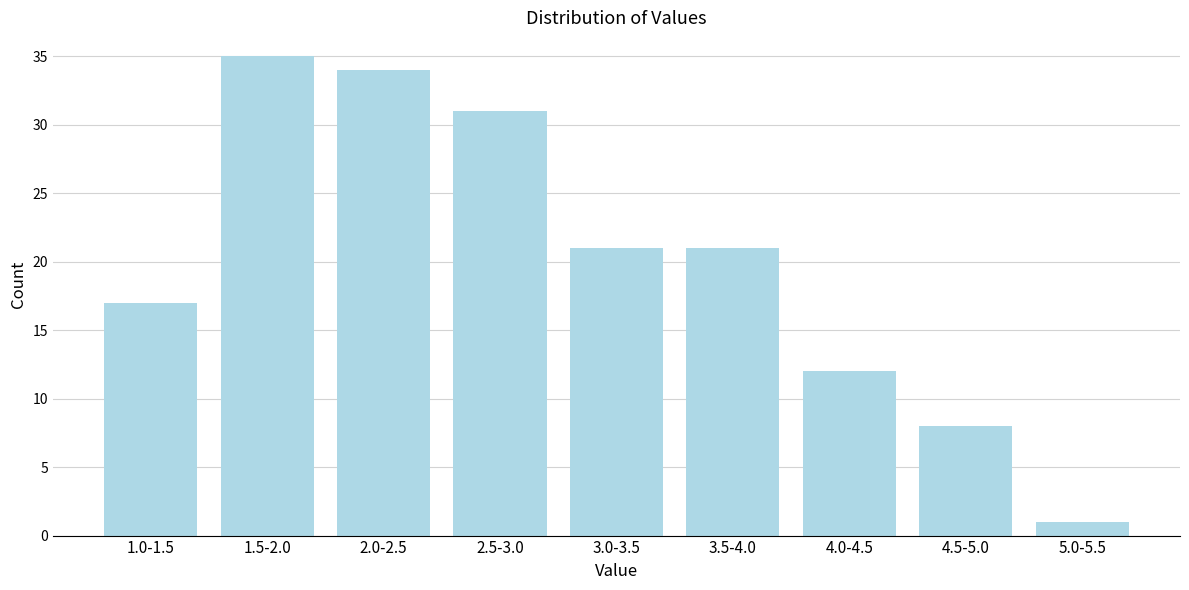

Reading right to left, extract all data points from this chart.

5.0-5.5=1	4.5-5.0=8	4.0-4.5=12	3.5-4.0=21	3.0-3.5=21	2.5-3.0=31	2.0-2.5=34	1.5-2.0=35	1.0-1.5=17